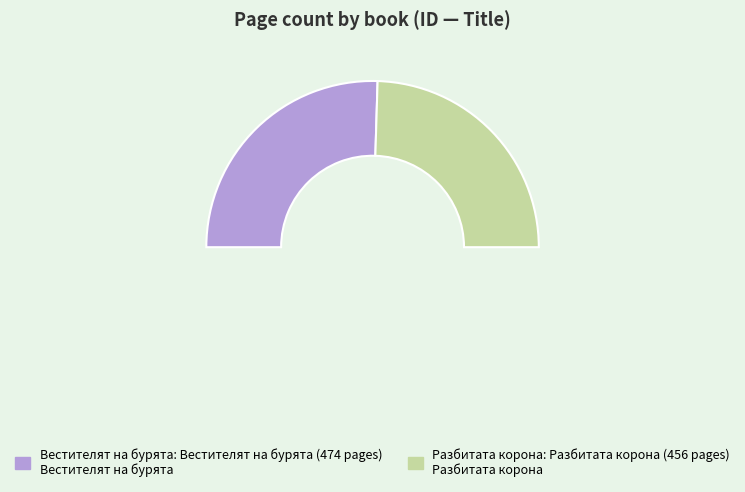

How many segments does this pie chart have?

2